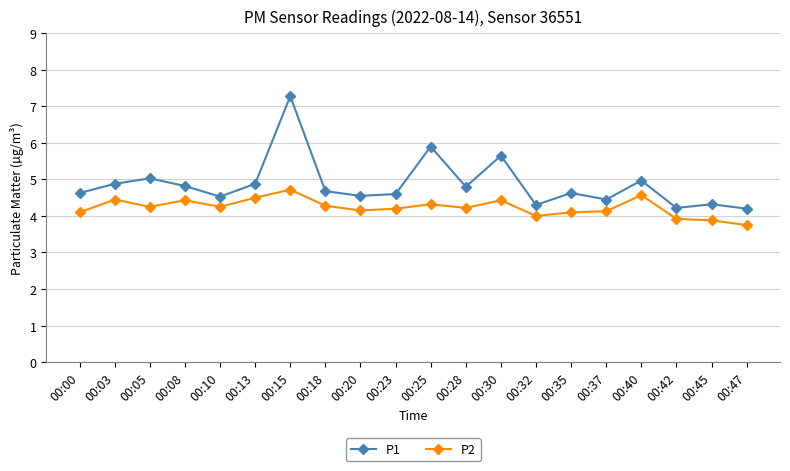

What is the minimum value for P2?

3.8